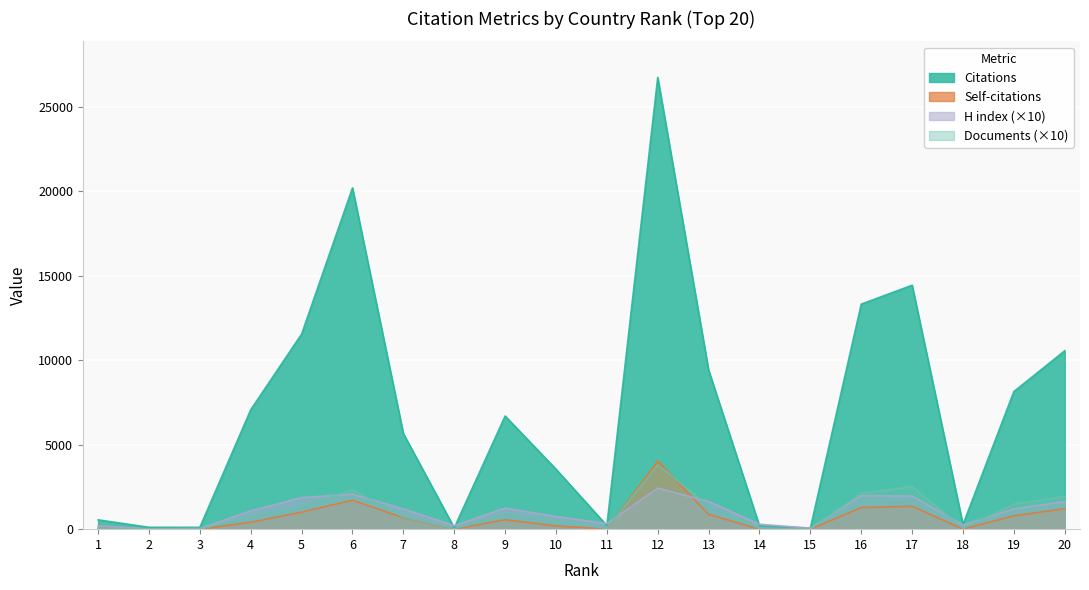

How many interior local peaks does the Citations series have?

4